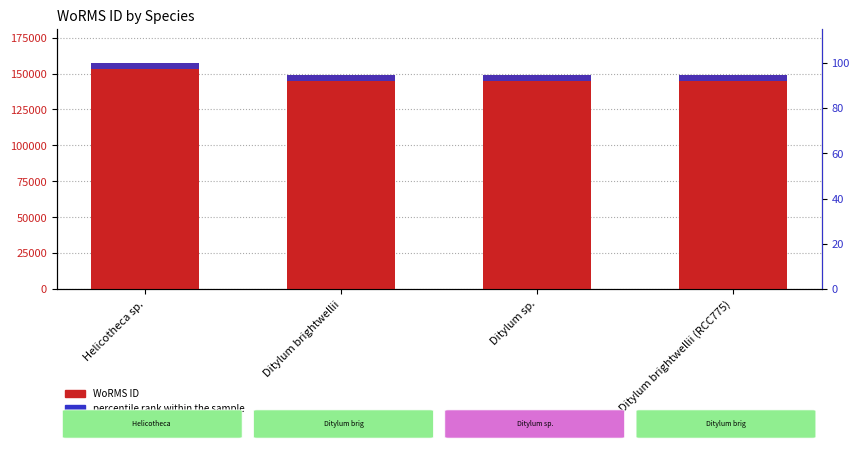

What is the label of the 3rd bar from the left?

Ditylum sp.